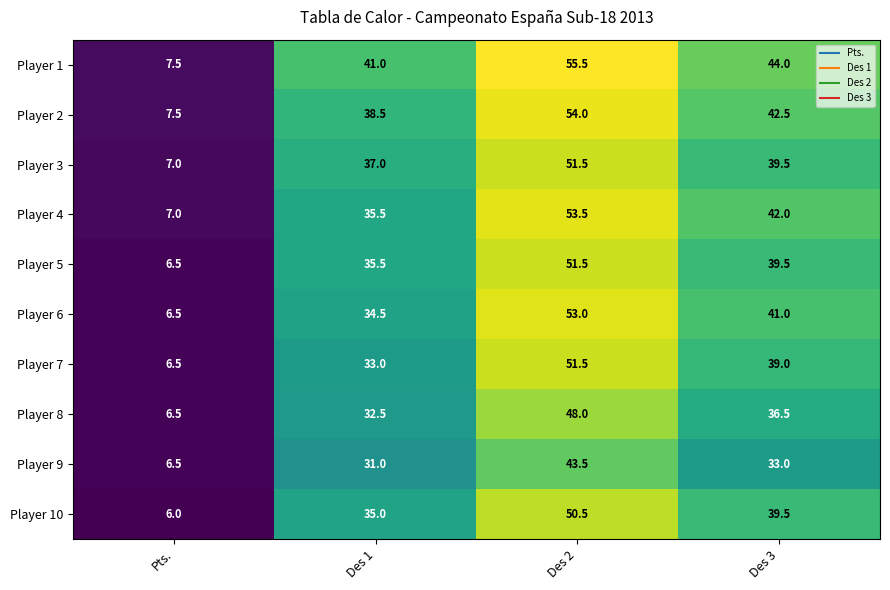

Rank the categories by Player 7 value from highest to lowest.

Des 2, Des 3, Des 1, Pts.